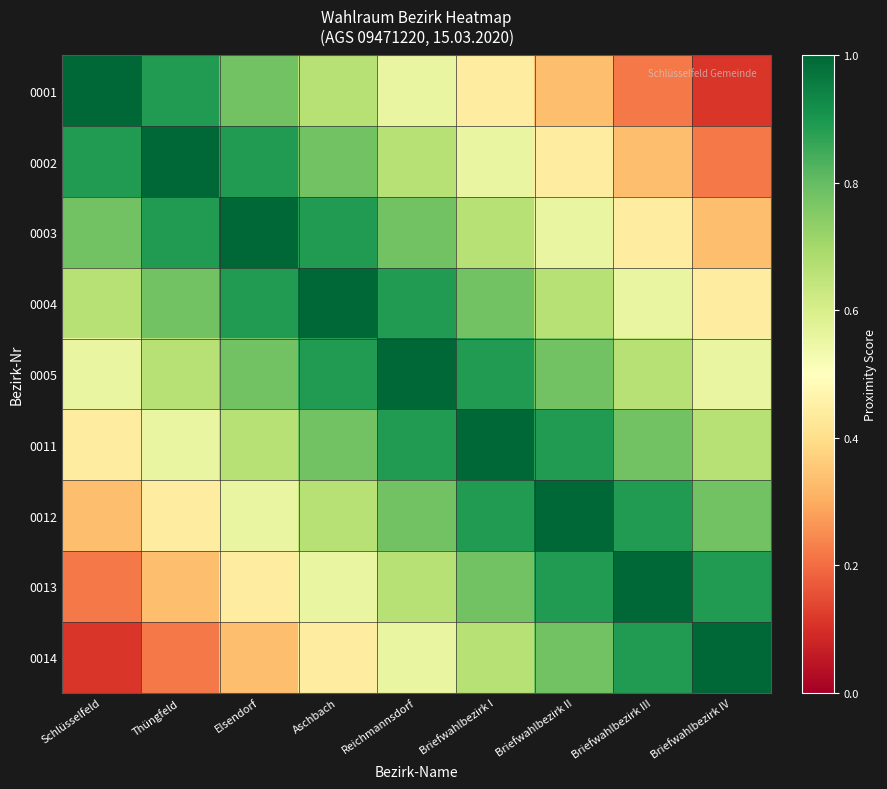

What is the maximum value shown in the chart?

1.0